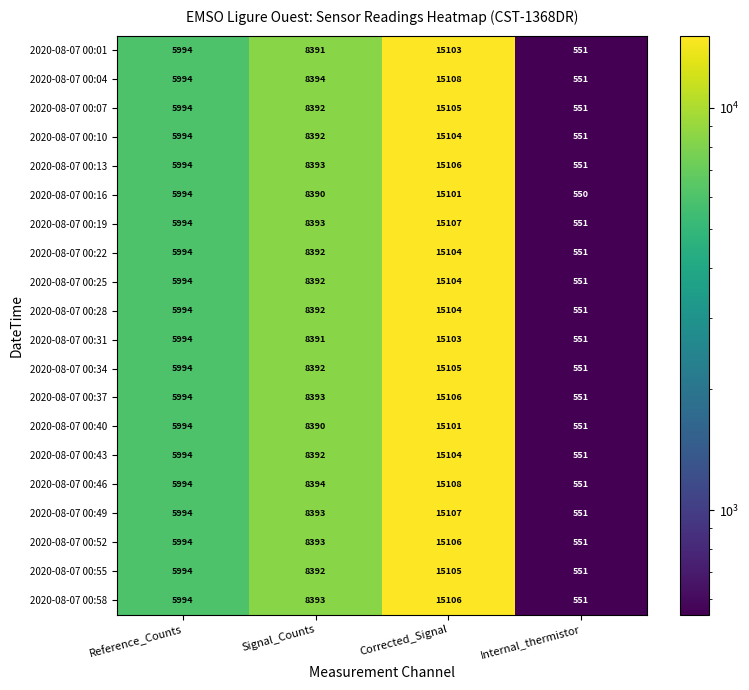

True or false: 2020-08-07 00:19 has a value of 3595 at Reference_Counts.

False